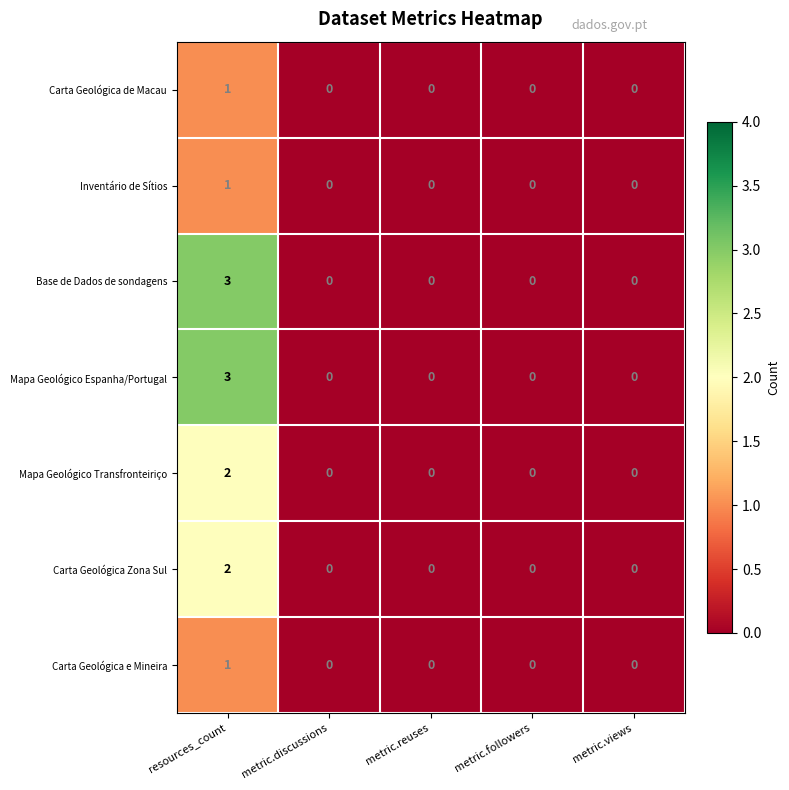

The value of Mapa Geológico Transfronteiriço at metric.followers is 0. True or false?

True